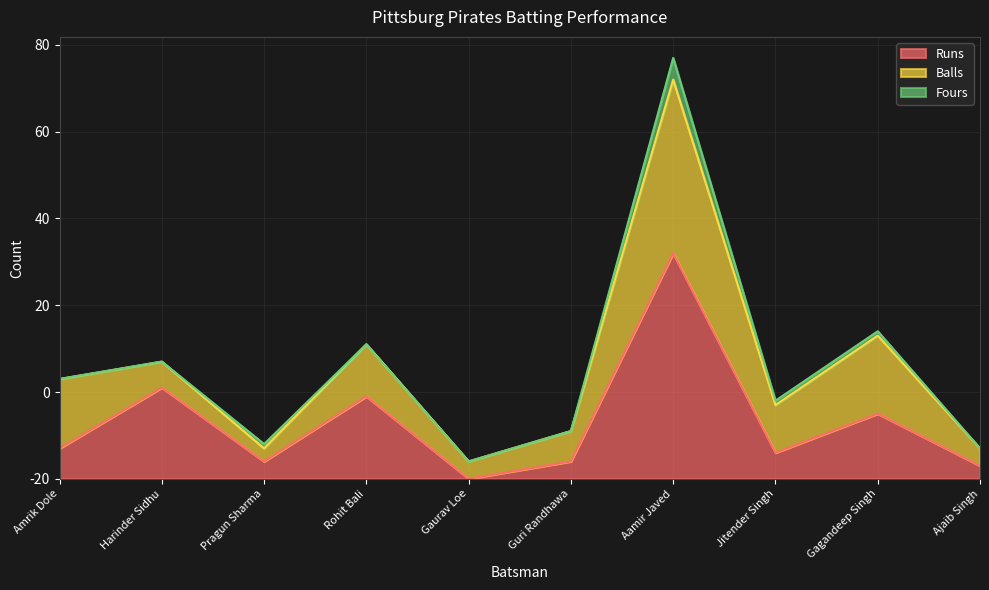

Is it true that Fours equals 7 at Aamir Javed?

False